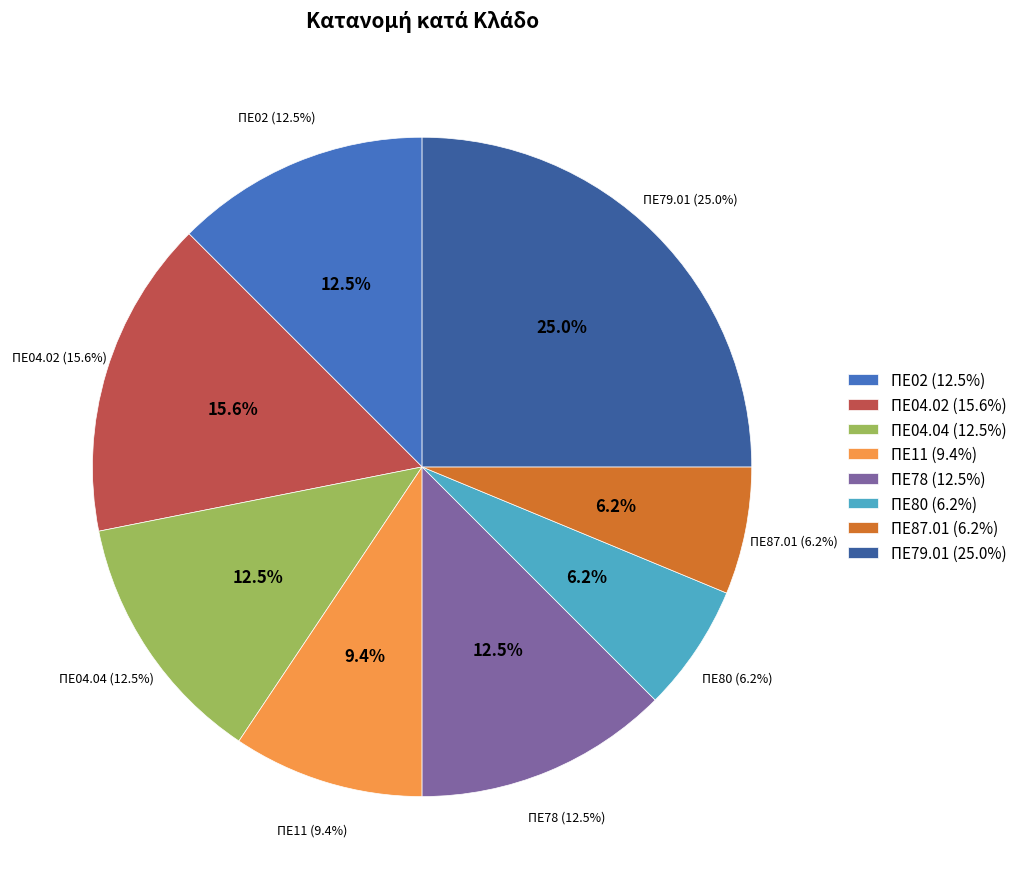

Which slice is the largest?

ΠΕ79.01